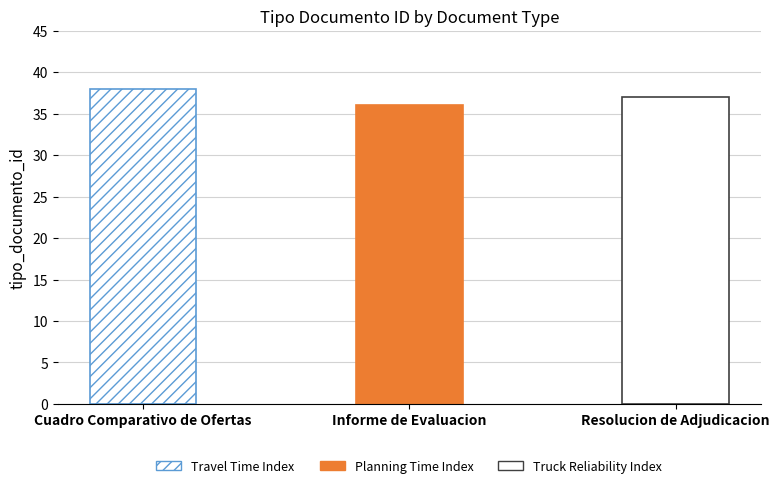

What is the change in value from Informe de Evaluacion to Resolucion de Adjudicacion?

+1